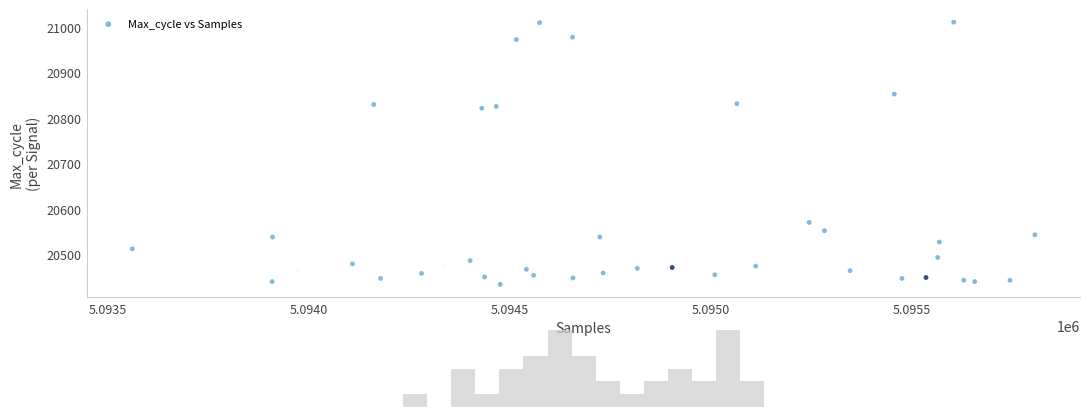

What is the range of Y values (max minus min)?

576